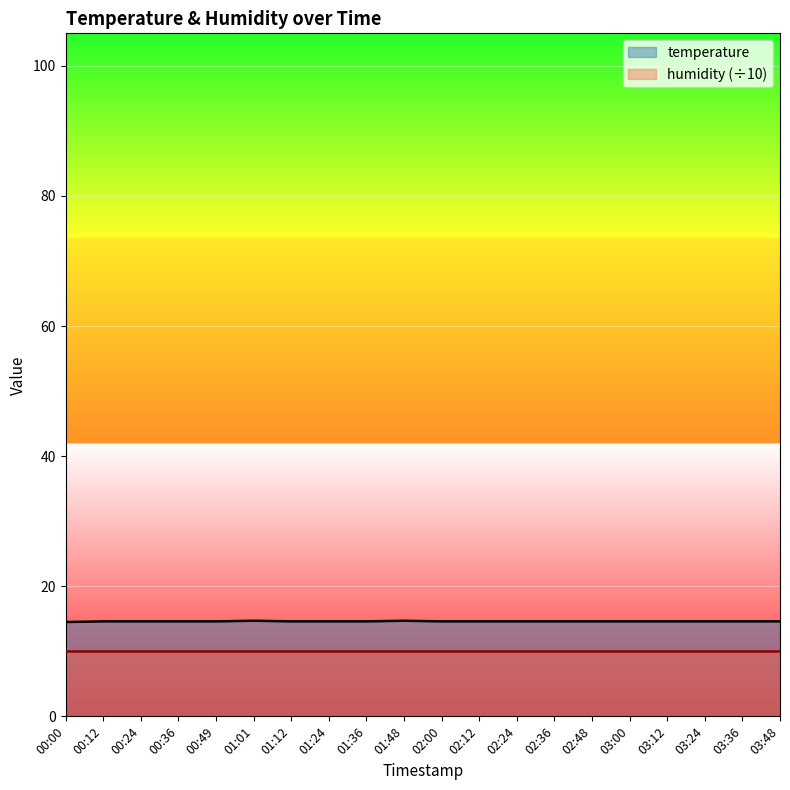

True or false: the data has more than 0 interior local peaks.

True